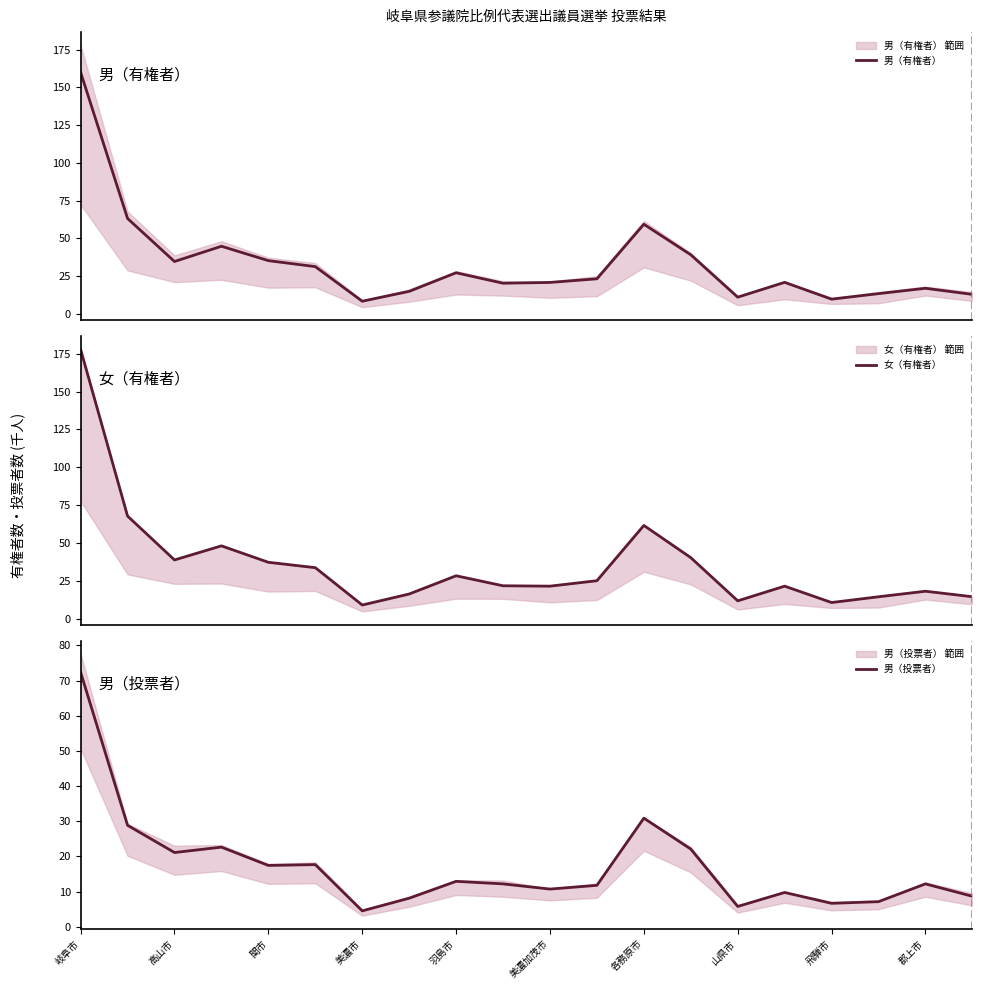

How many data points in 男（投票者） are less than 12?

9